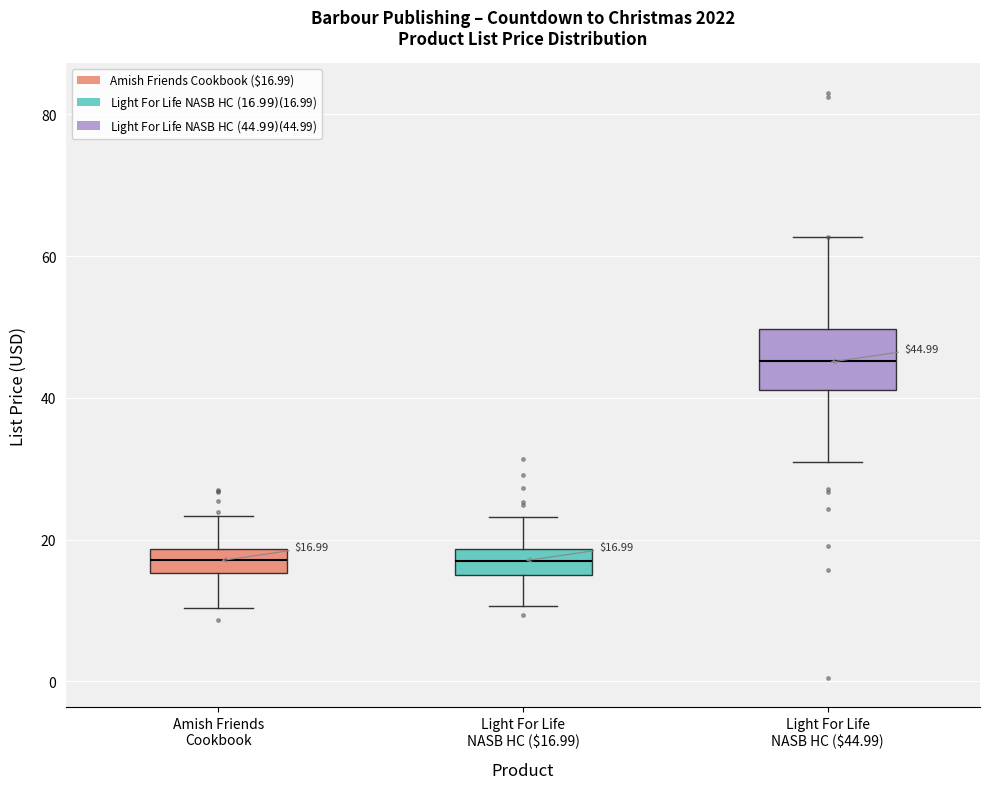

Comparing the boxes themselves (not the whiskers), which one is the tallest?

Light For Life NASB HC ($44.99)